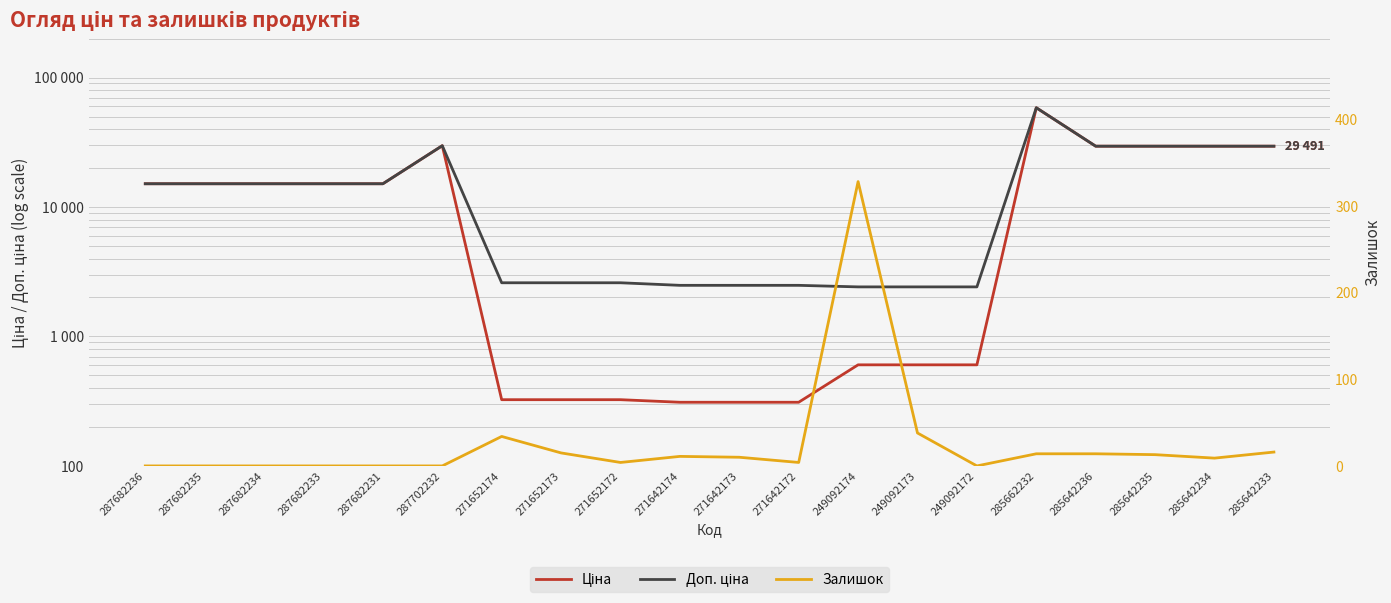

How many data points in Ціна are above 15120?

6